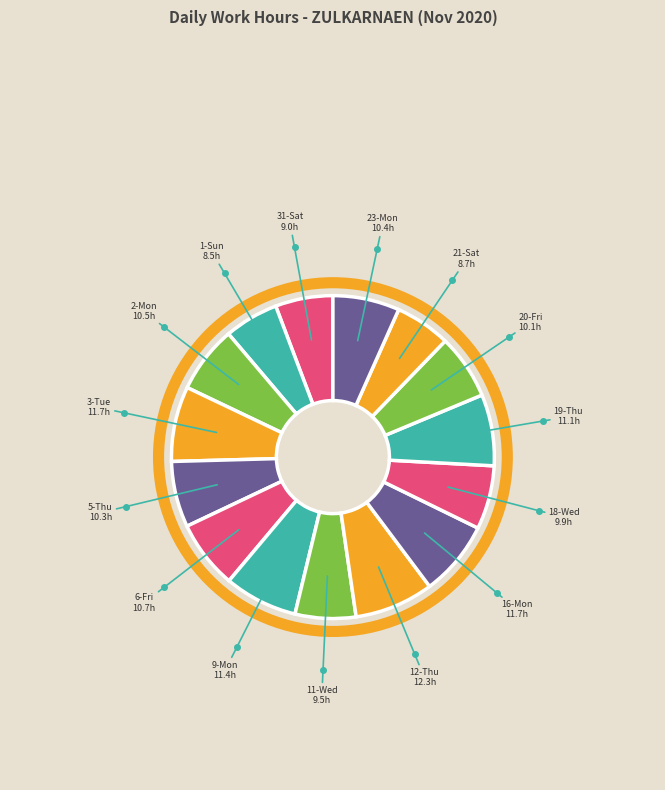

Count the number of slices in the pie.

15